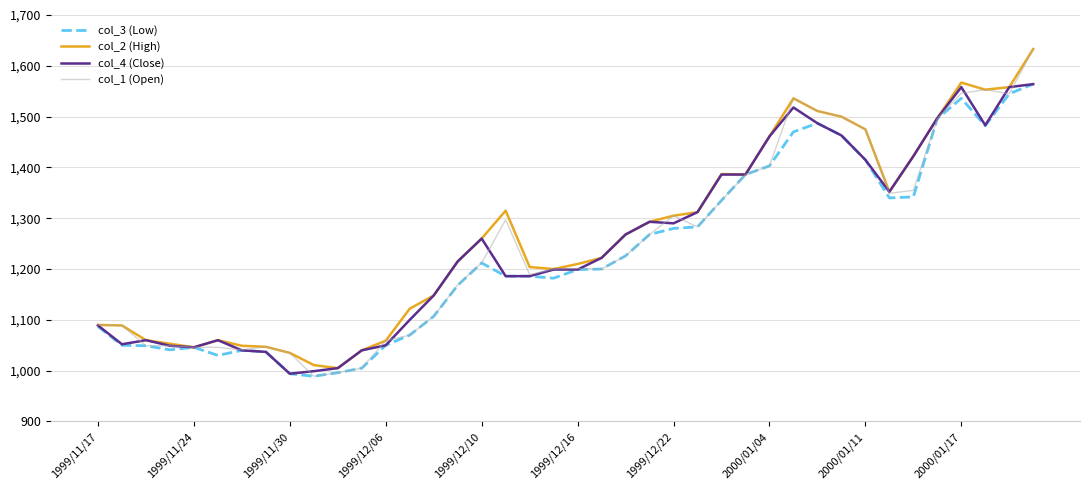

Which series has the largest range (max minus min)?

col_1 (Open)